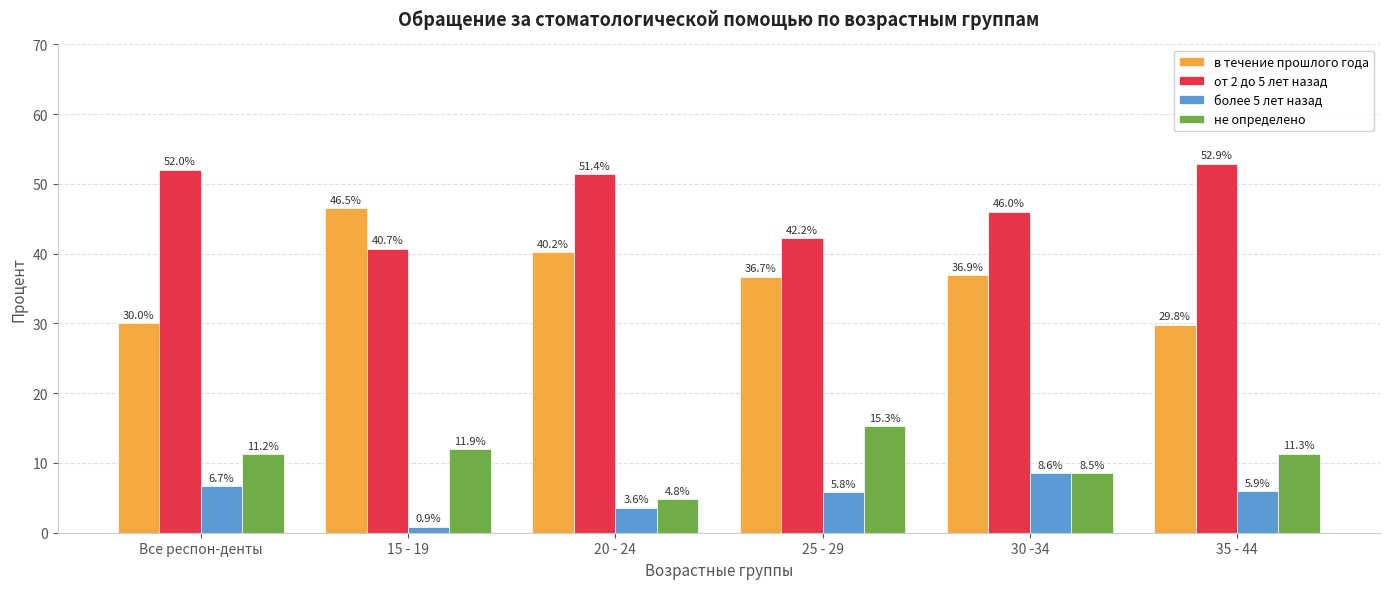

Rank the series by their maximum value, from highest to lowest.

от 2 до 5 лет назад, в течение прошлого года, не определено, более 5 лет назад